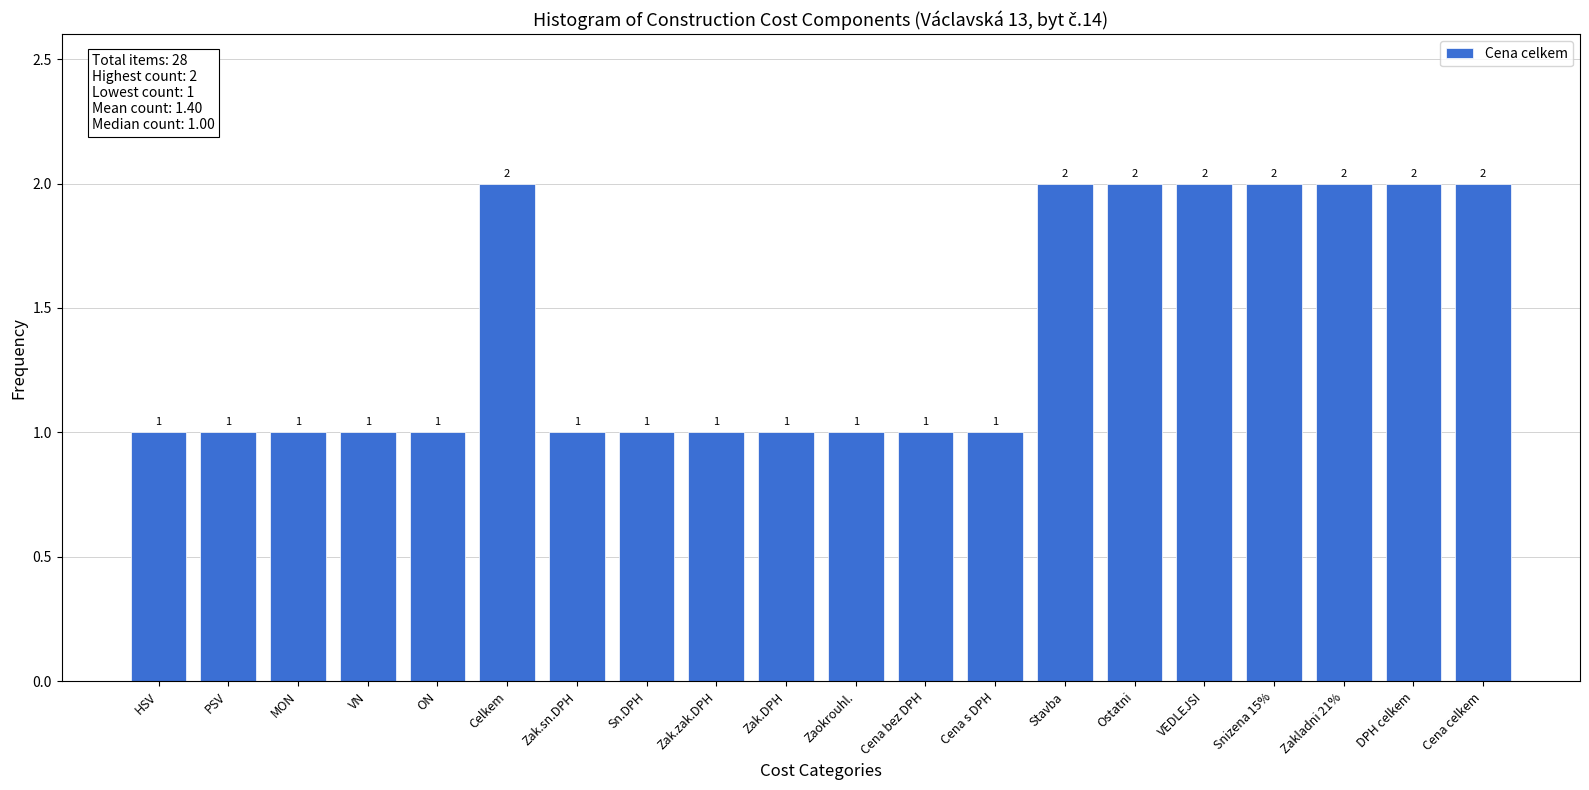

Reading left to right, transcribe all the data shown in this chart.

1	1	1	1	1	2	1	1	1	1	1	1	1	2	2	2	2	2	2	2